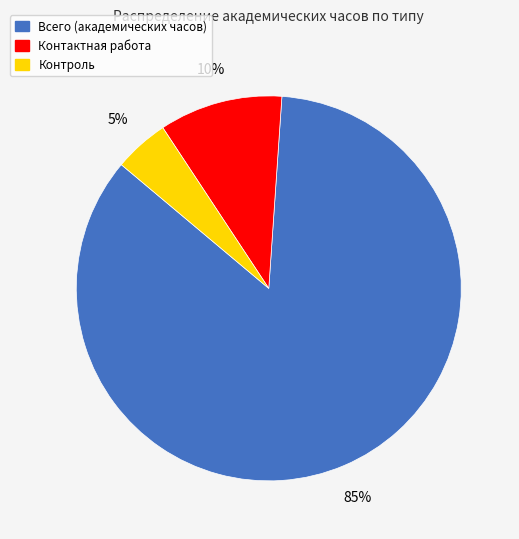

True or false: Контроль accounts for 5% of the total.

True